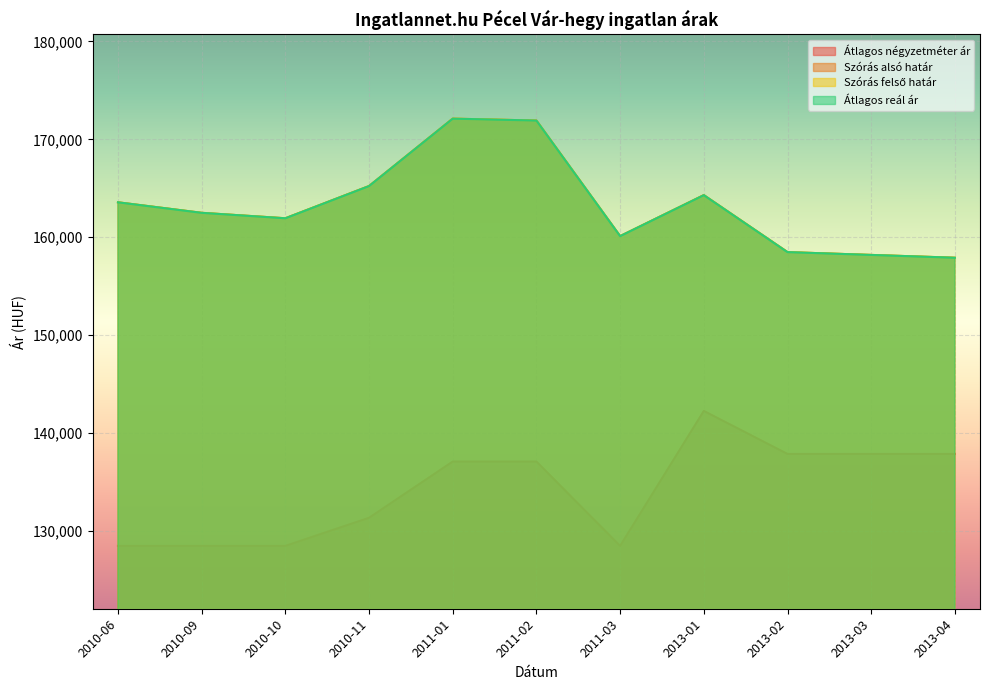

How many values in the Szórás felső határ series exceed 162488?

5